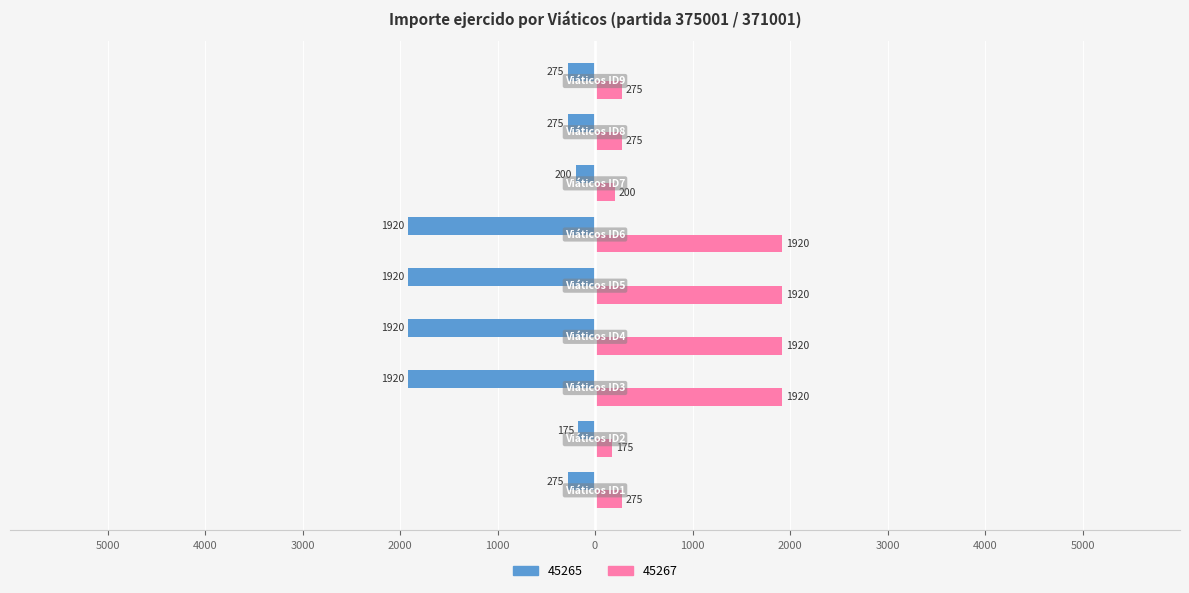

What are all the series names shown in the legend?

45265, 45267